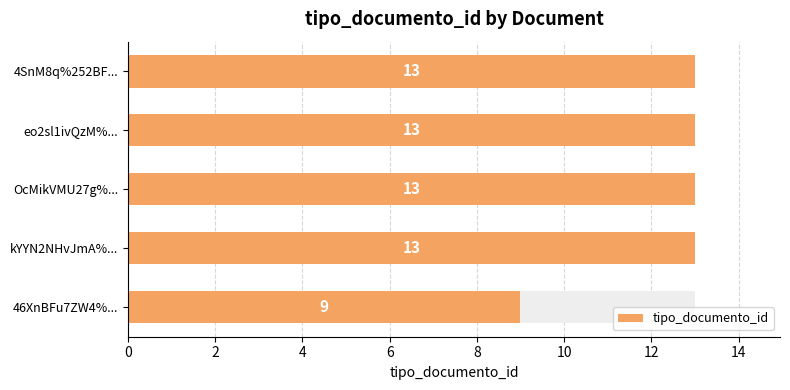

Which has a higher value, 46XnBFu7ZW4%... or kYYN2NHvJmA%...?

kYYN2NHvJmA%...